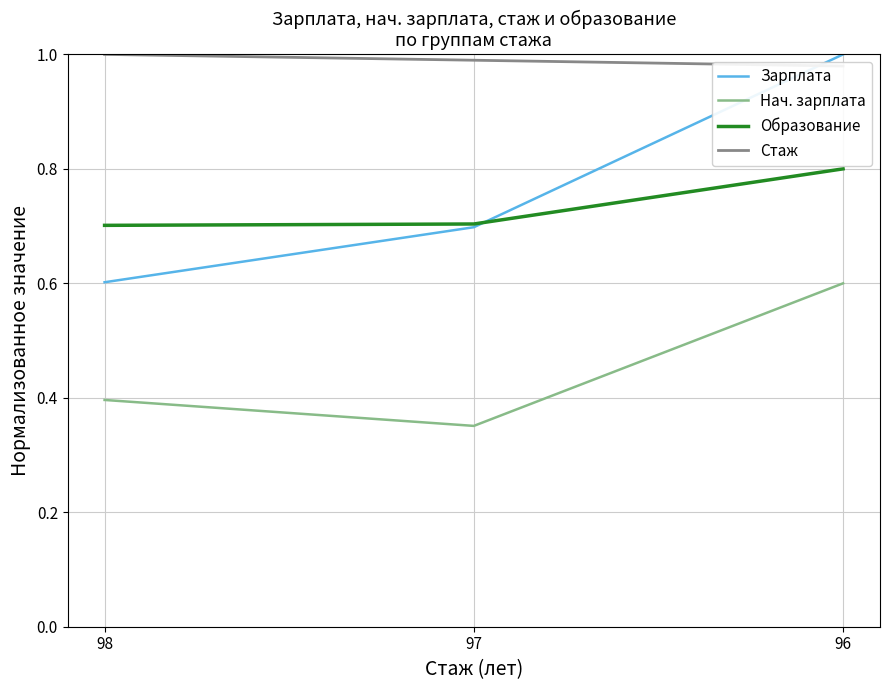

What is the greatest value displayed?

1.0